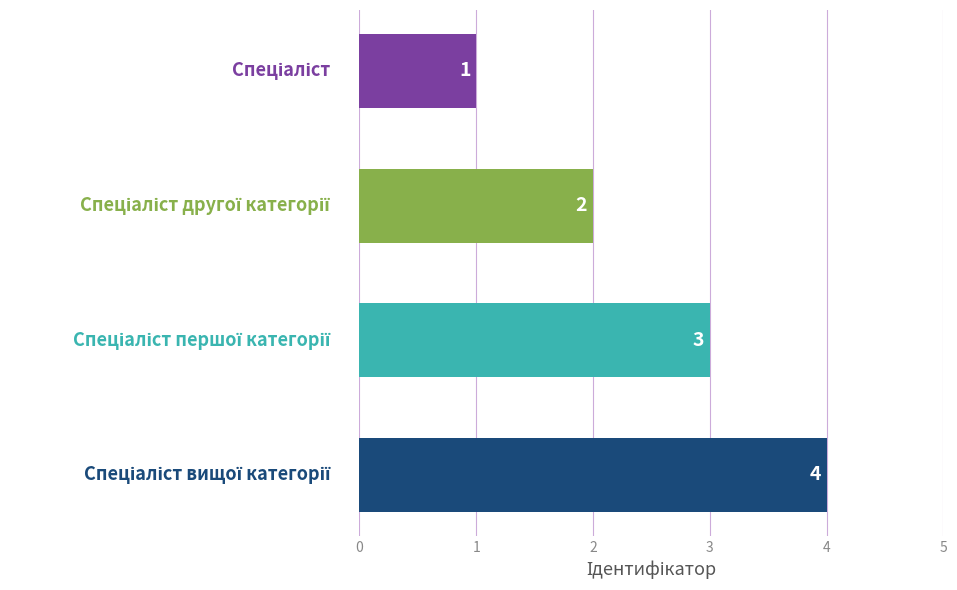

How many values are between 2 and 4?

3